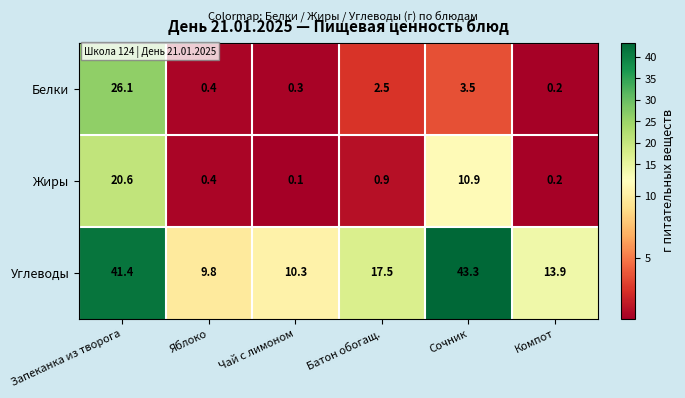

The value of Белки at Яблоко is 0.4. True or false?

True